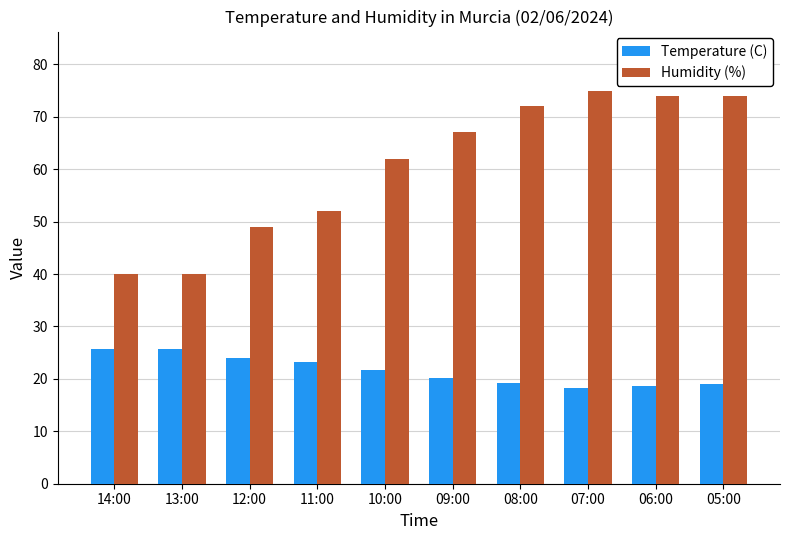

What is the spread (max minus min) of values at 13:00?

14.3